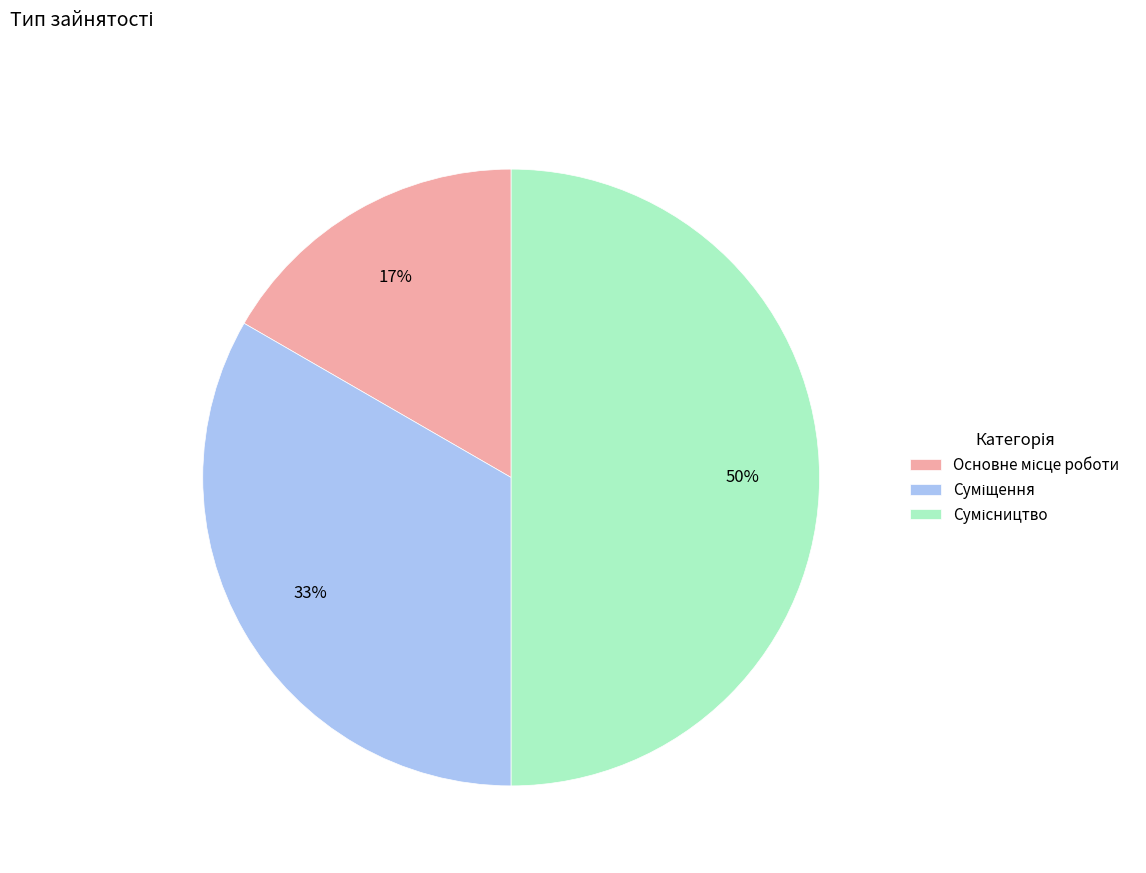

To the nearest percent, what is the average slice percentage?

33%